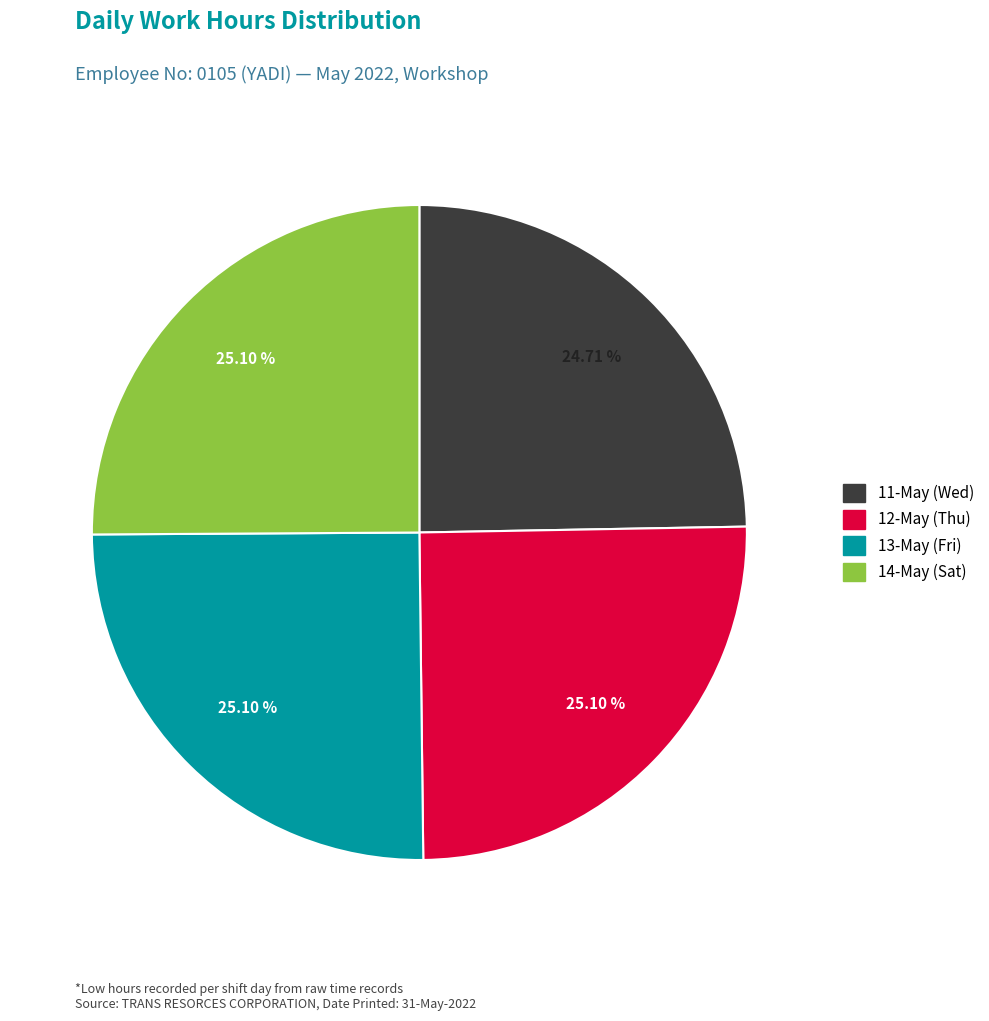

Is there any slice that represents more than half of the pie?

No